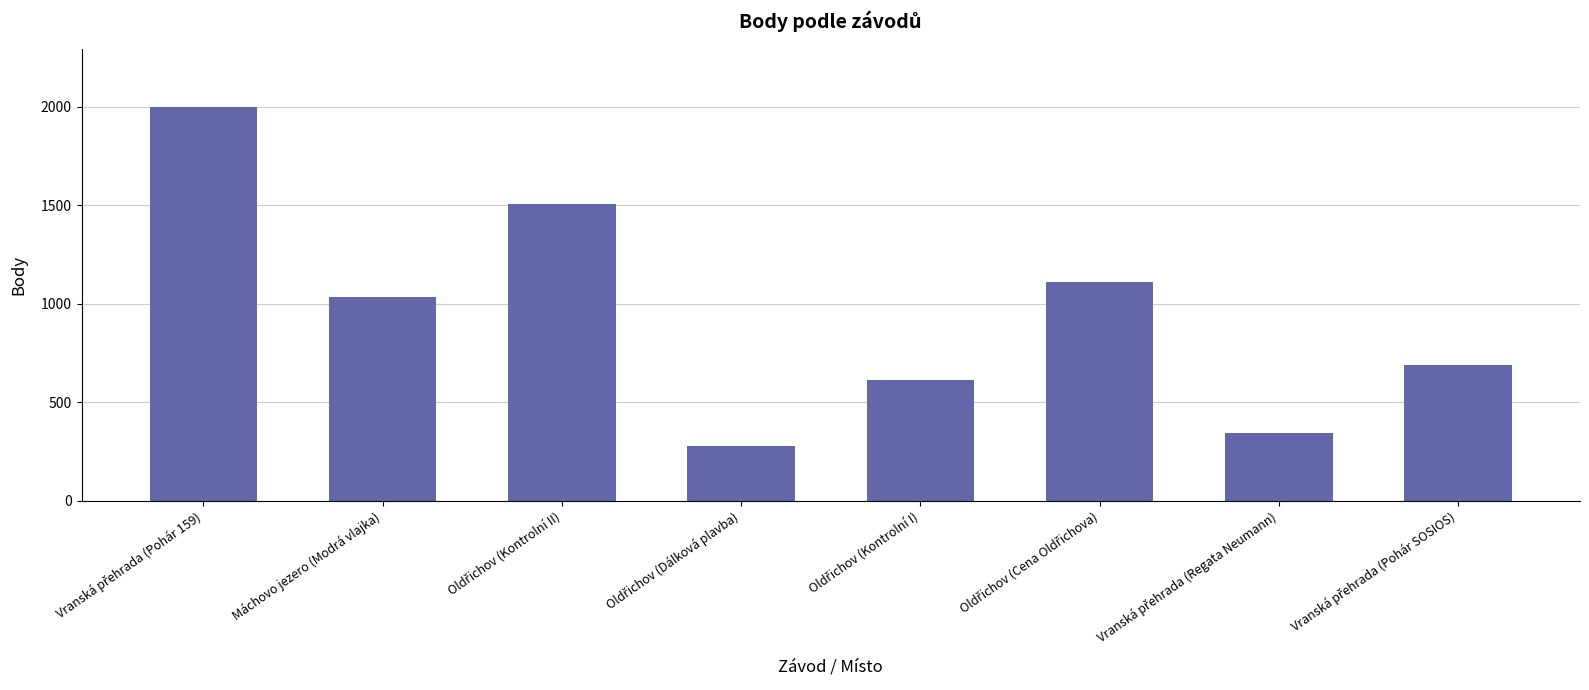

How many series are shown in this chart?

1